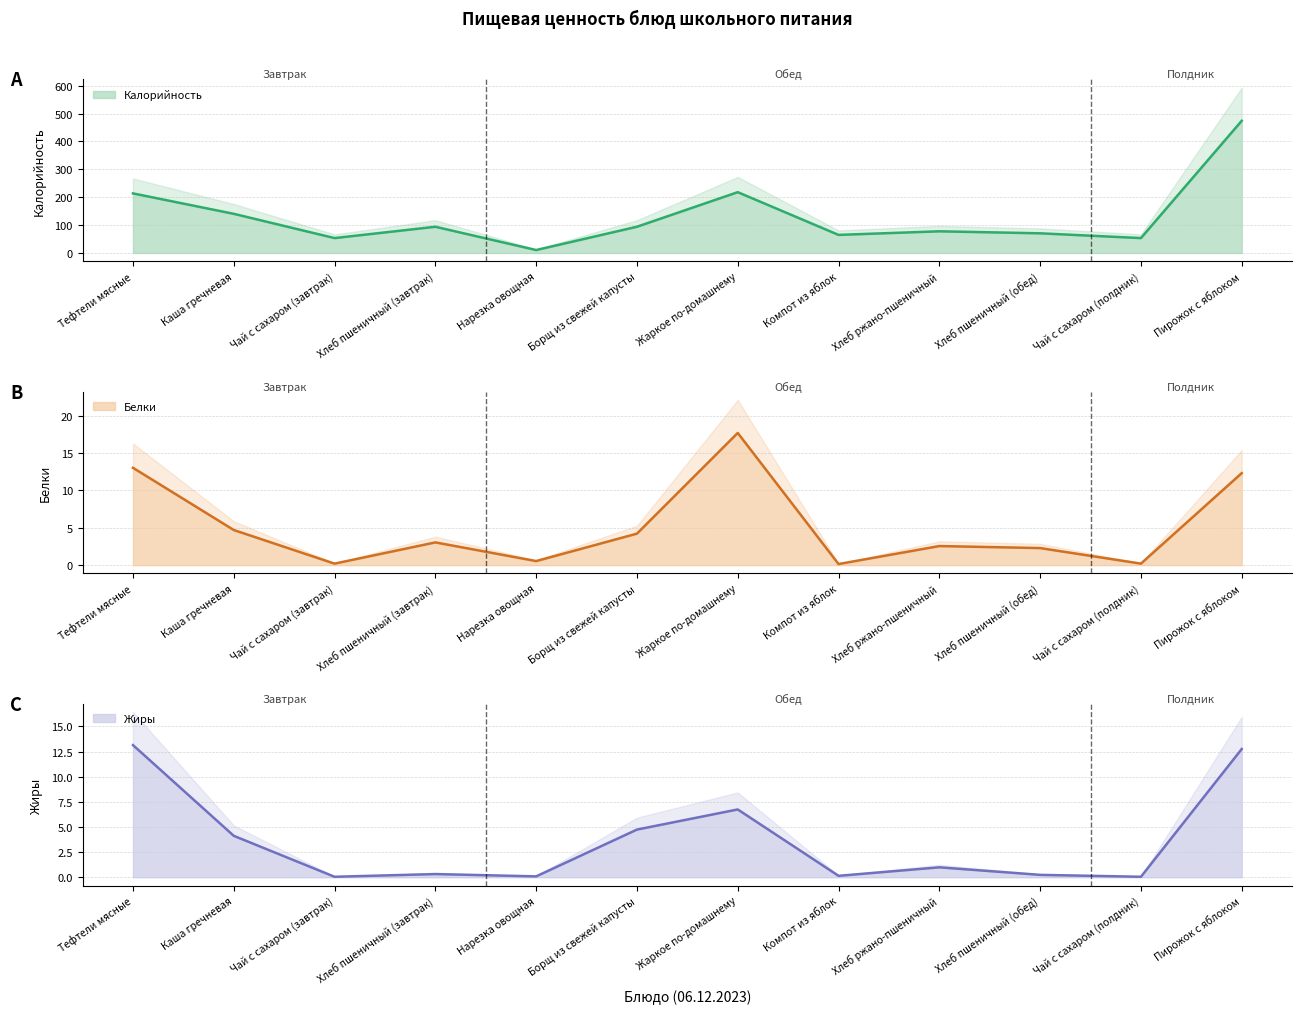

How many interior local peaks does the Калорийность series have?

3